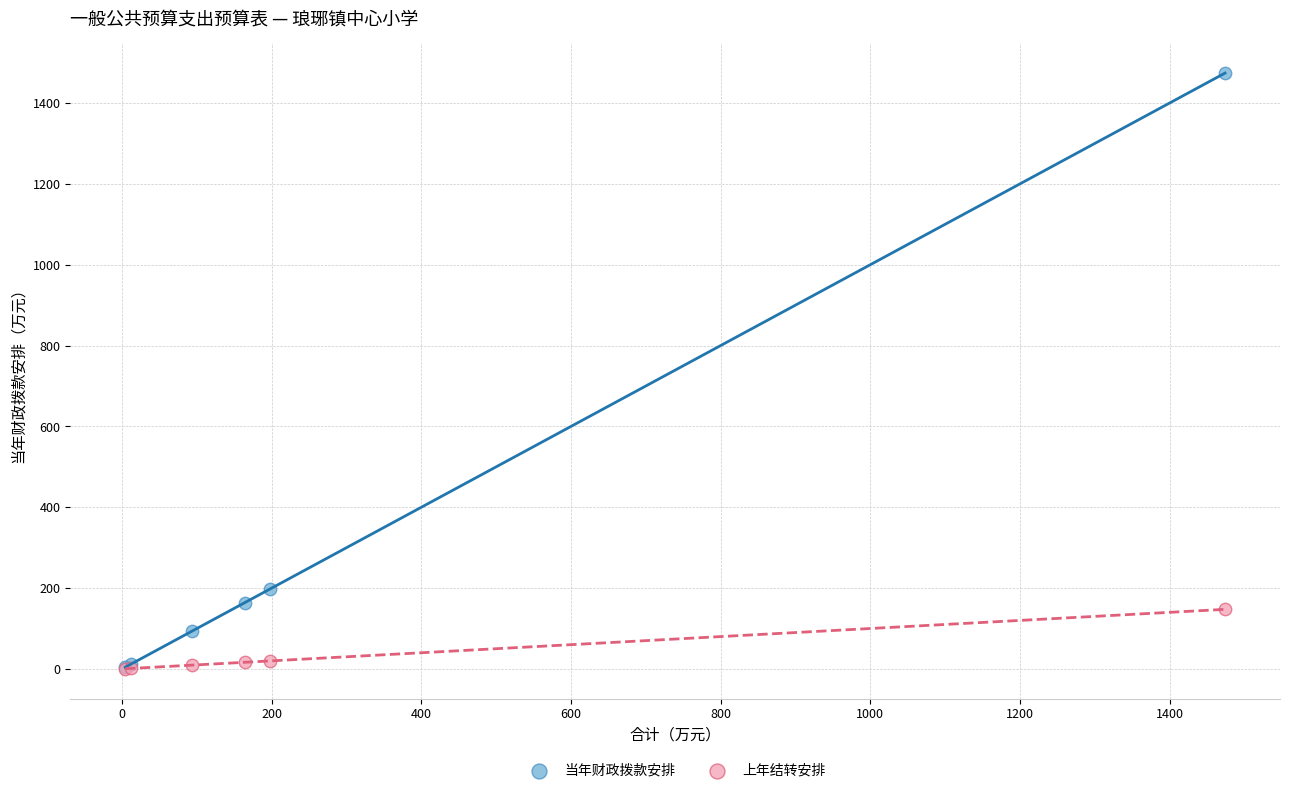

What are all the series names shown in the legend?

当年财政拨款安排, 上年结转安排